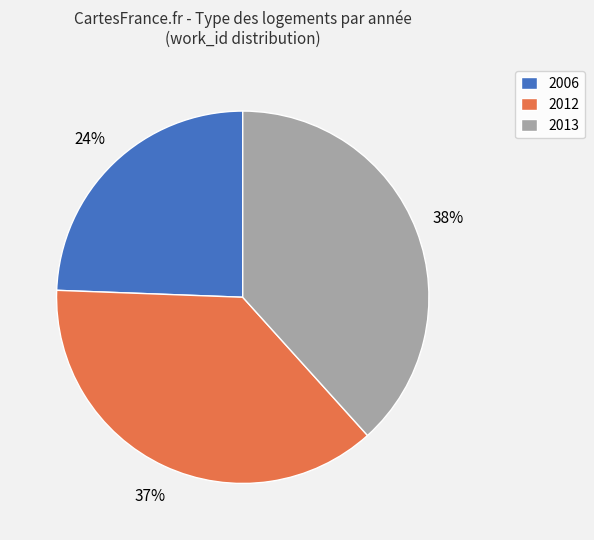

Count the number of slices in the pie.

3